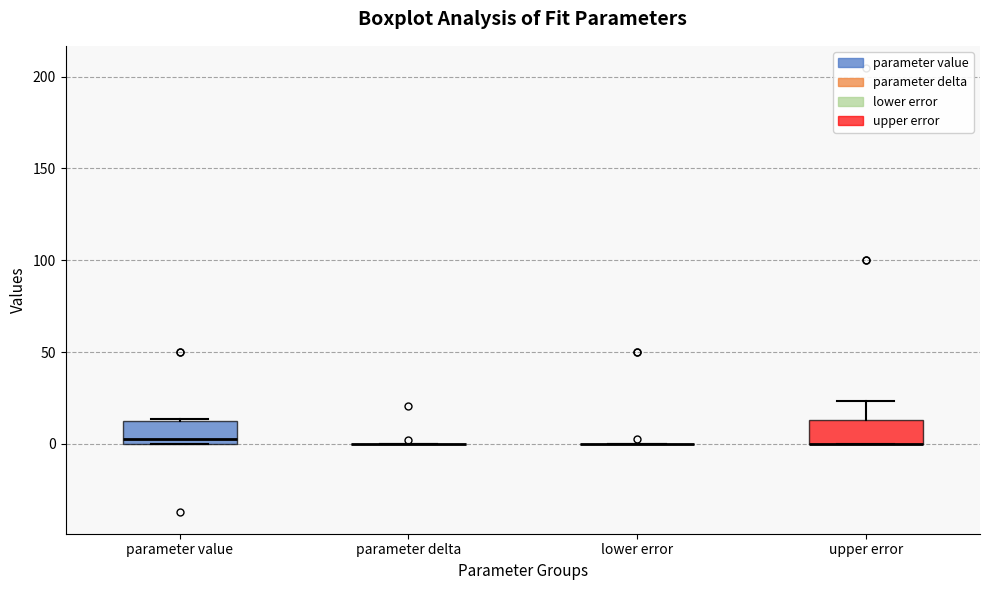

Reading left to right, transcribe this box plot: for each box, give where its median line is, the range the box spans, and where its two whiskers end, as read against the y-axis. The values are not printed on the chart, so give them approximately, as read against the axis.

parameter value: median 5, box 0 to 10, whiskers 0 to 15
parameter delta: box collapsed to a line at 0, whiskers 0 to 0
lower error: box collapsed to a line at 0, whiskers 0 to 0
upper error: median 0 (drawn on the box's lower edge), box 0 to 15, whiskers 0 to 25